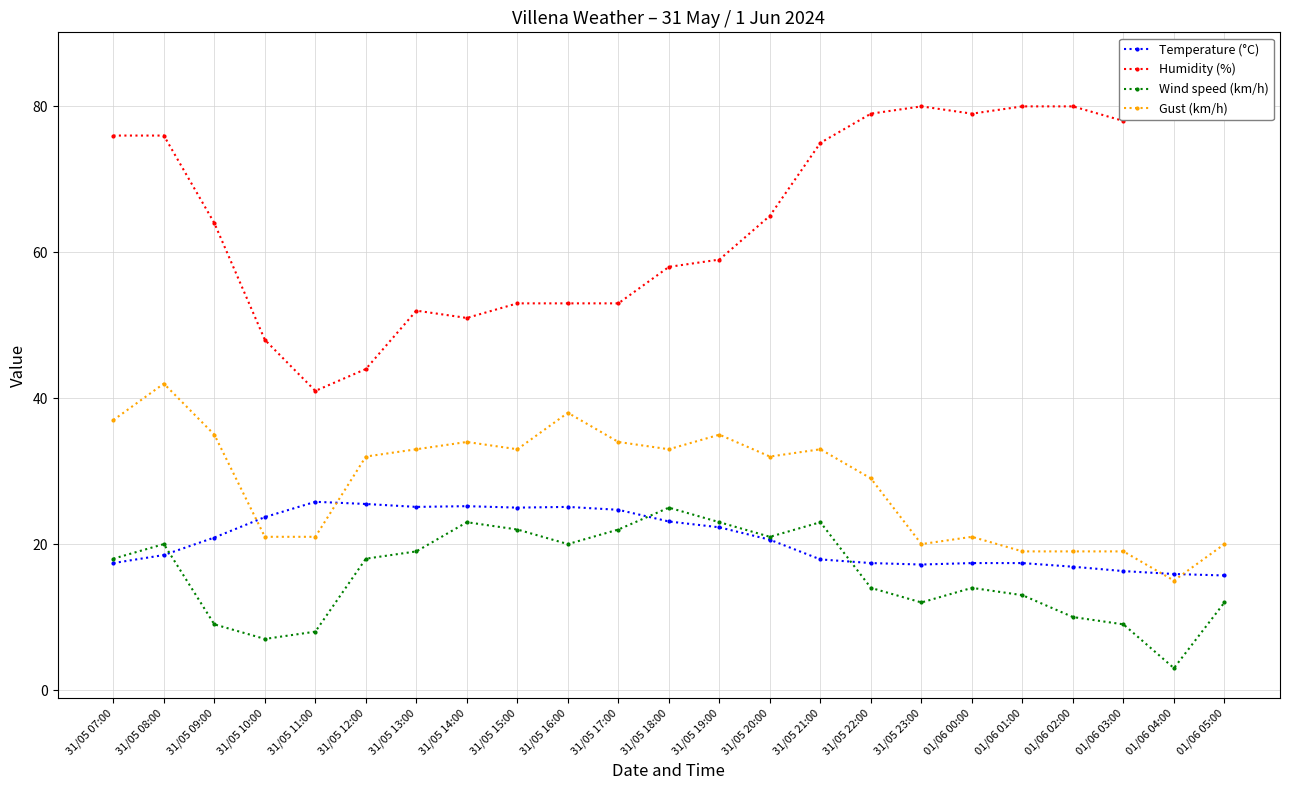

At which label does Gust (km/h) first exceed 32?

31/05 07:00